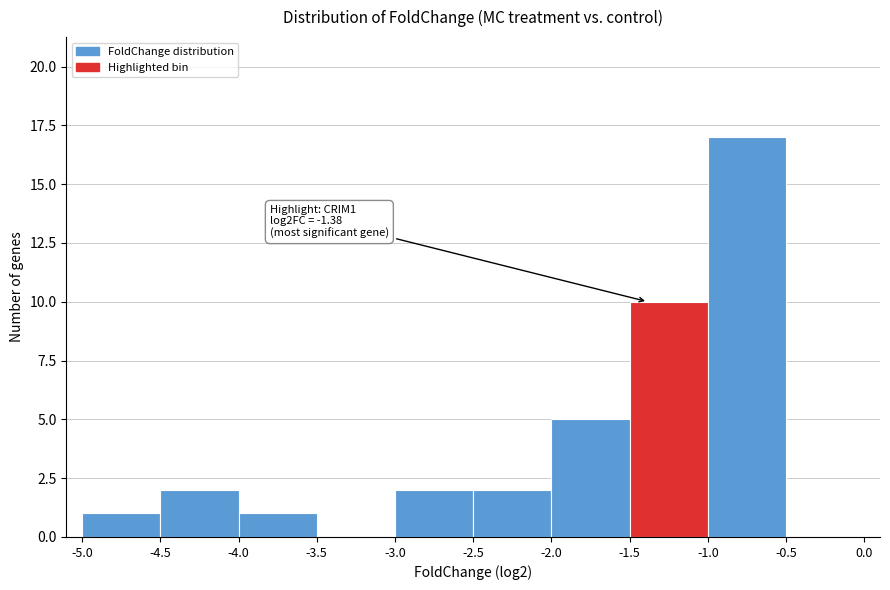

Over which range of the x-axis is the bar tallest?

-1.0 to -0.5